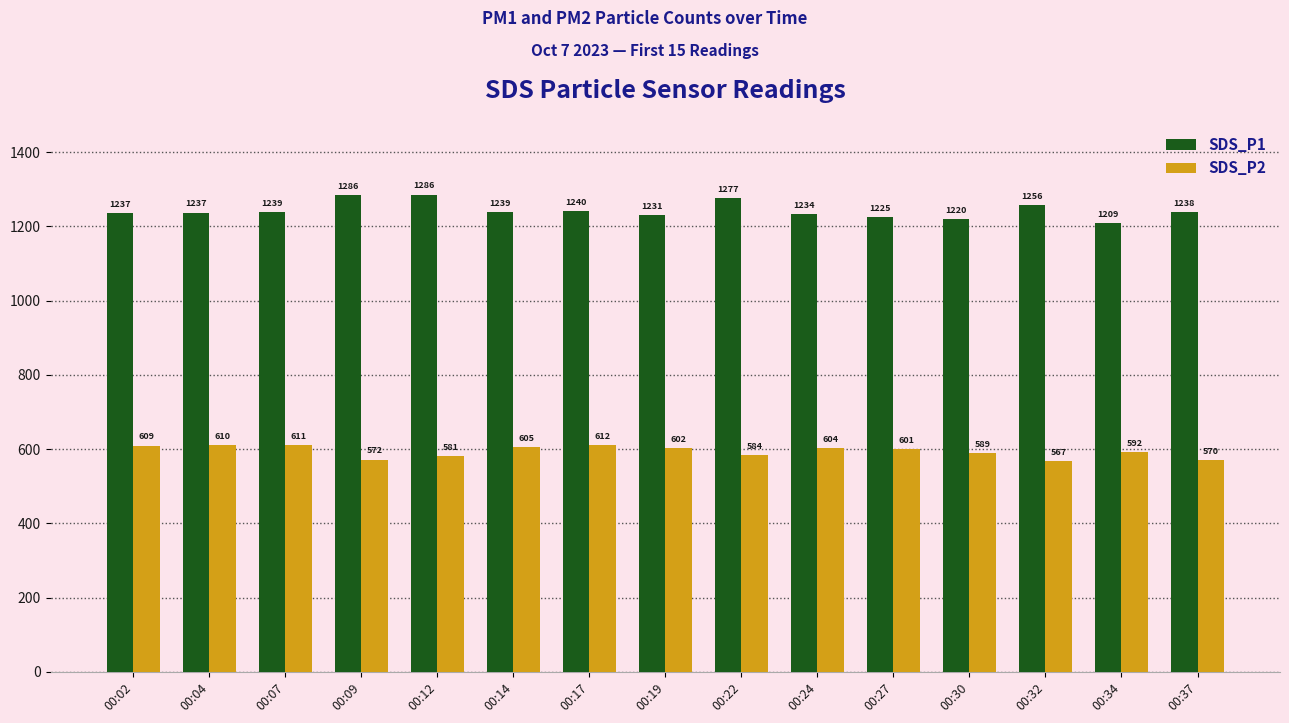

At which label is SDS_P1 closest to 1247?

00:17